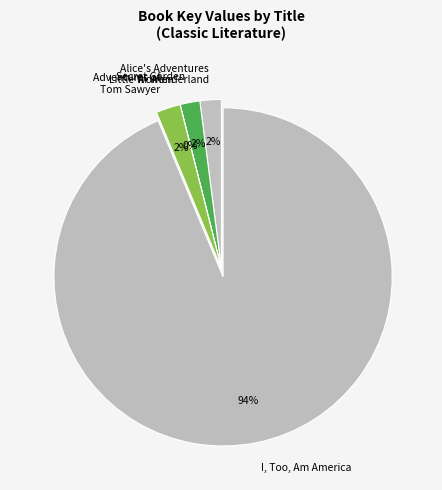

What is the largest slice in the pie chart?

I, Too, Am America